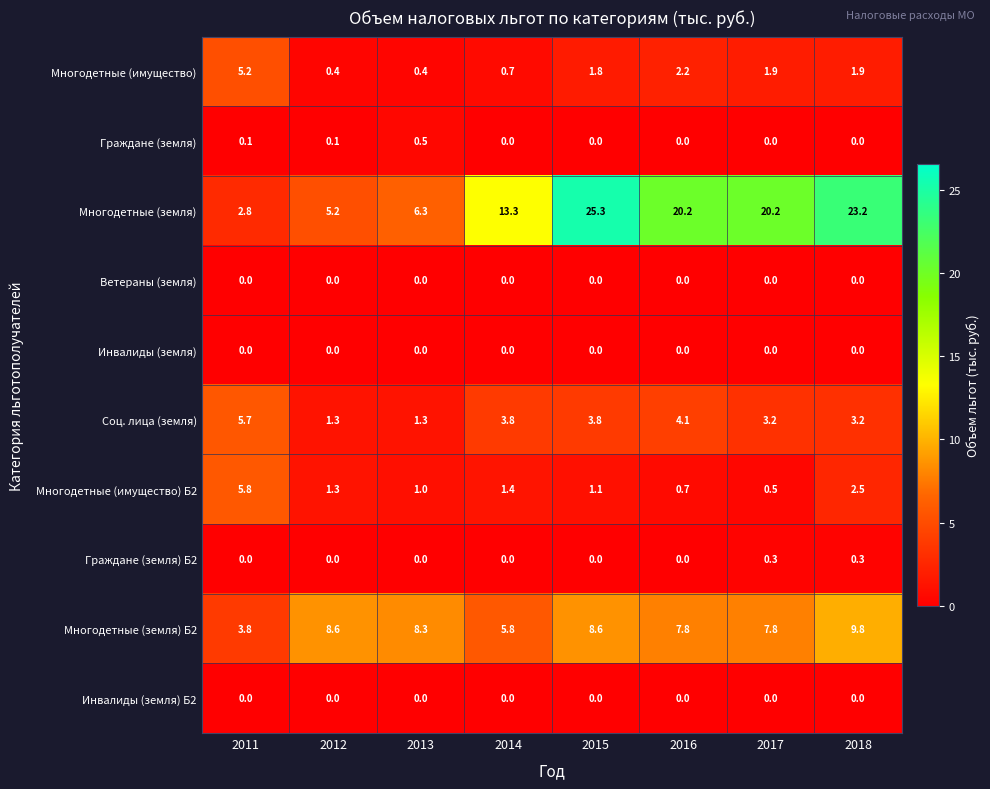

Which series has the widest spread of values?

Многодетные (земля)